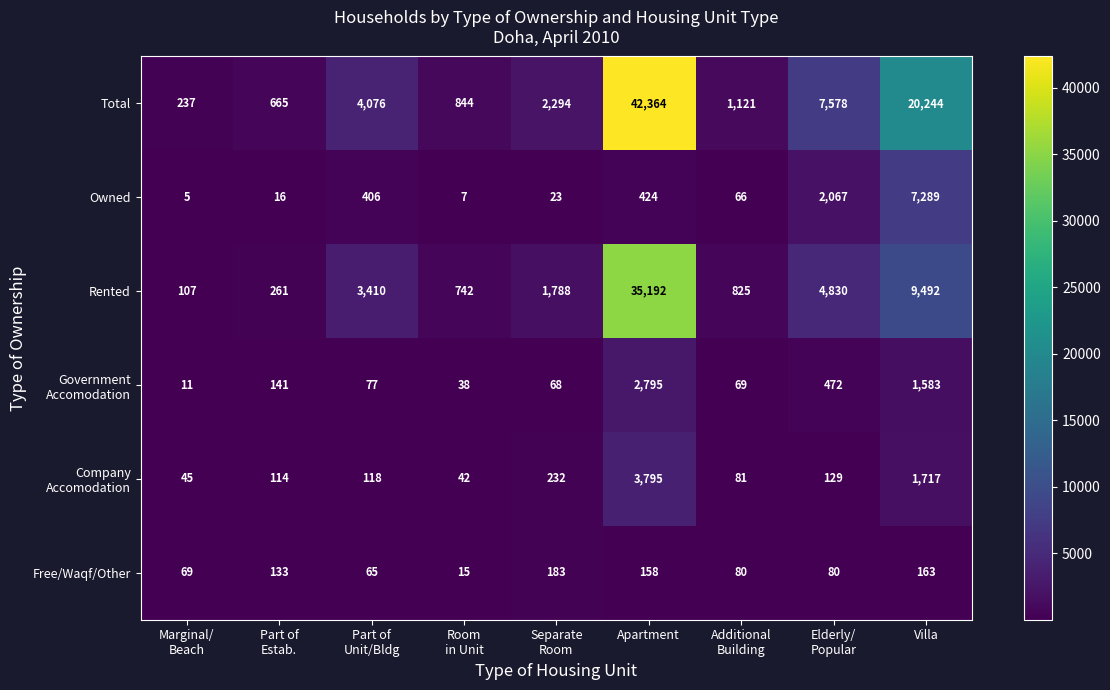

How many data points in Total are less than 2294?

4